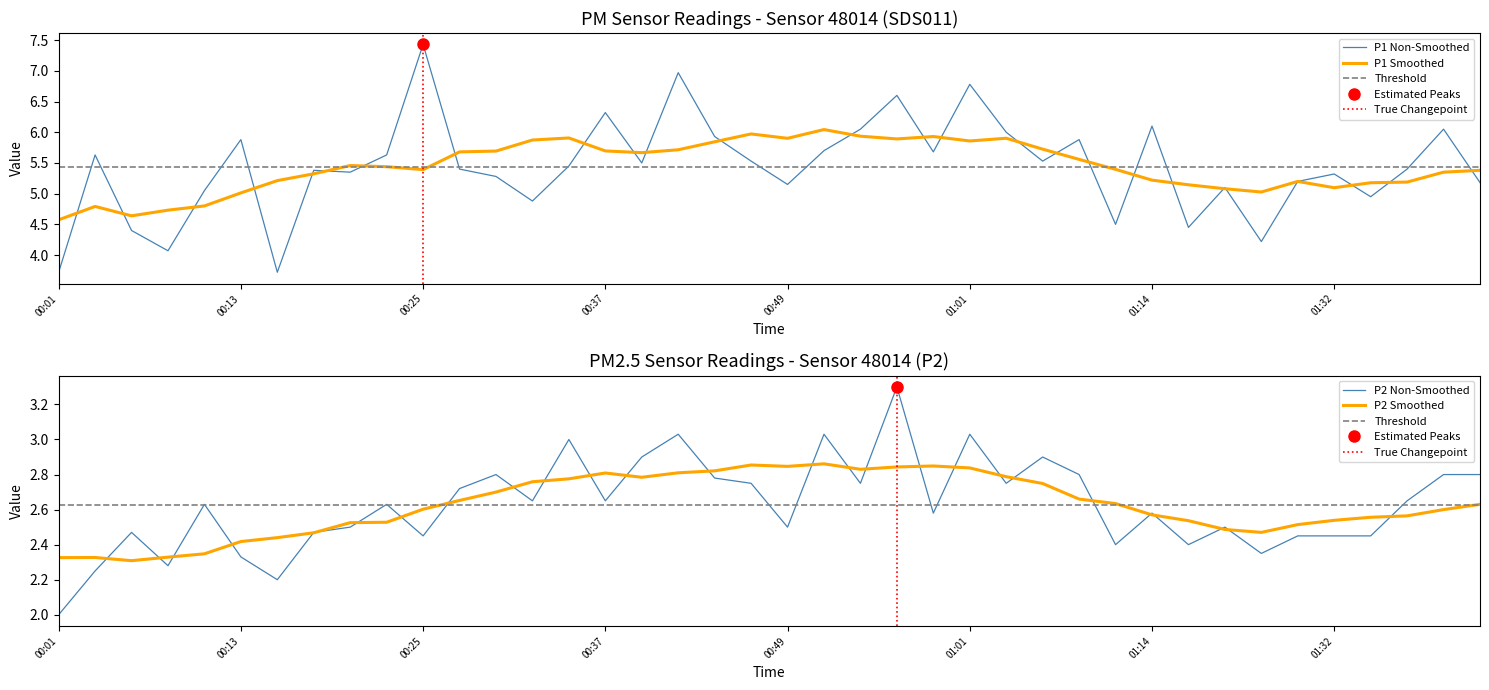

At which label does P1 reach its minimum?

00:01